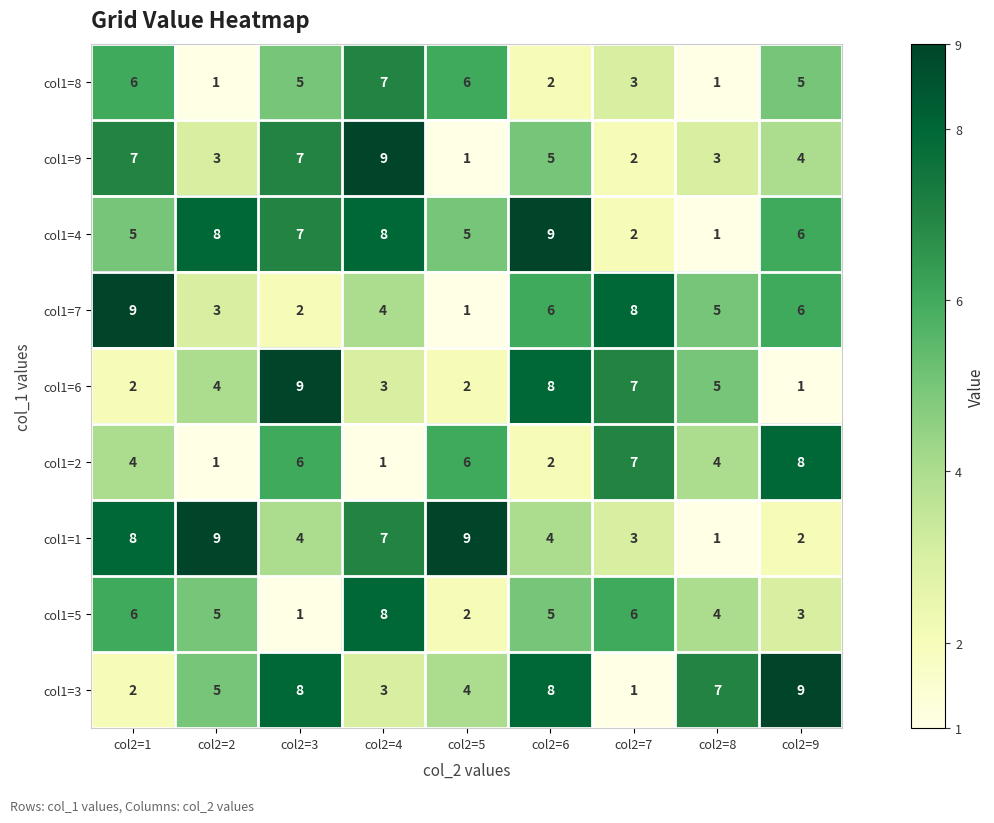

At which label is col1=9 closest to 5?

col2=6